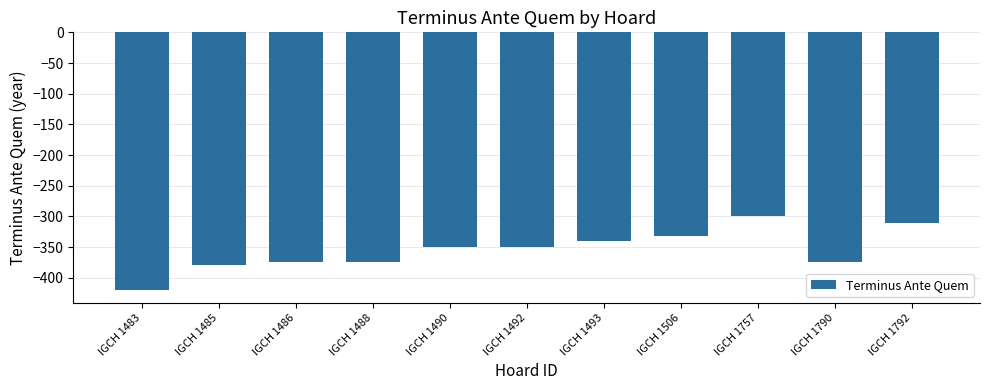

How many values exceed -350?

4